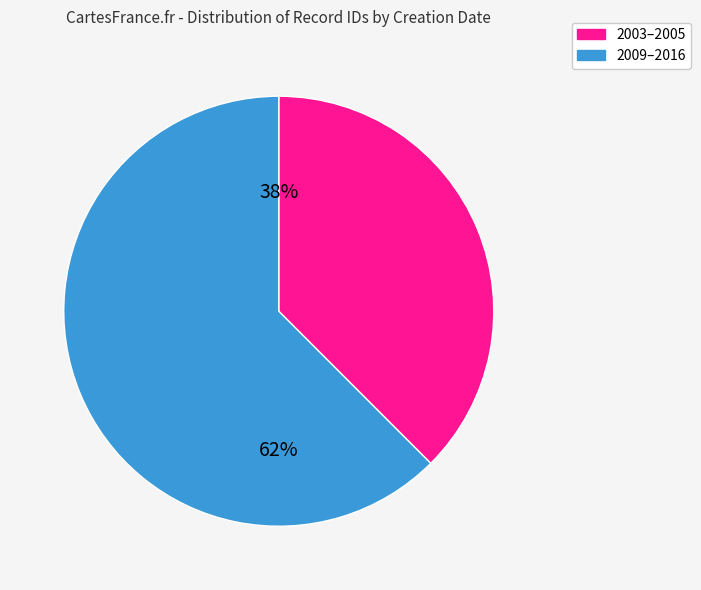

To the nearest percent, what is the average slice percentage?

50%